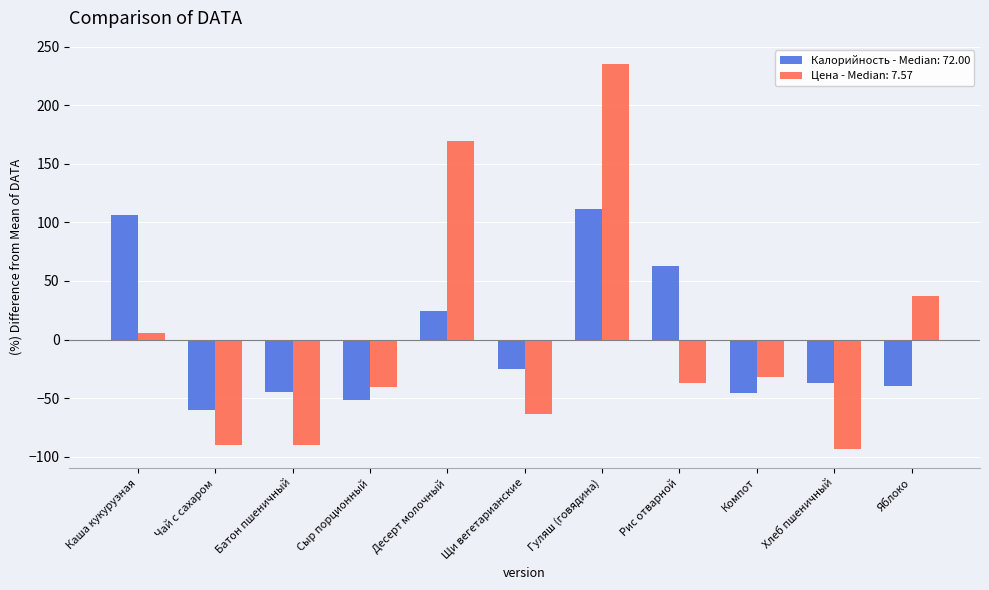

What position from the right is Каша кукурузная?

11